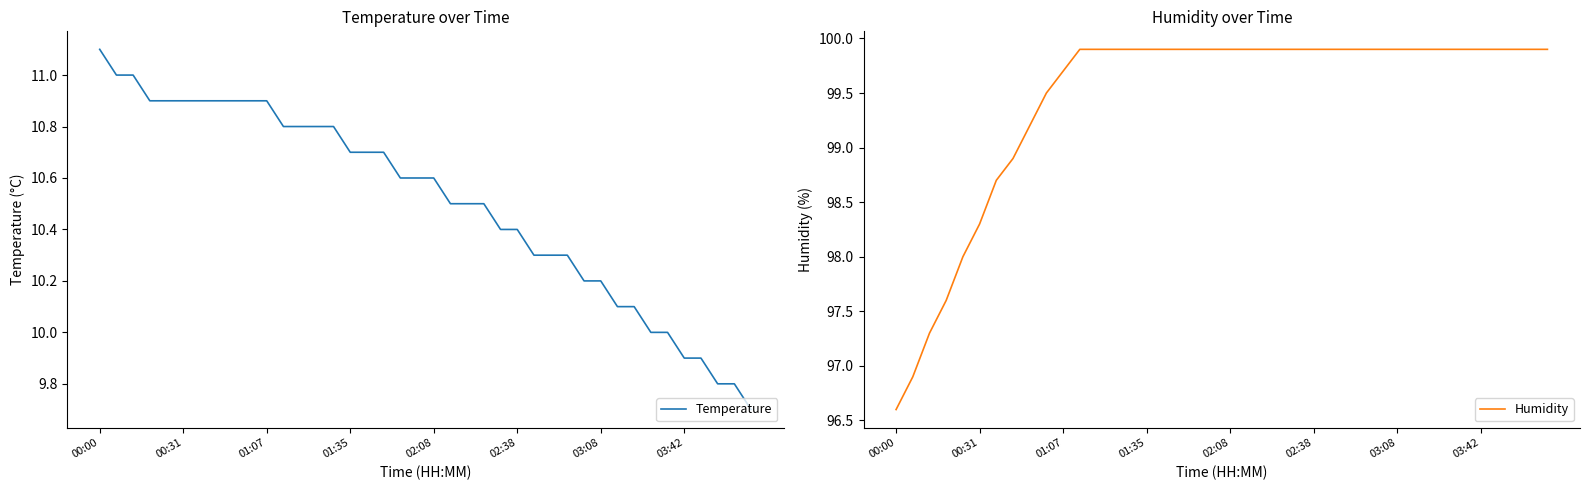

Is it true that Humidity equals 162.2 at 18?

False